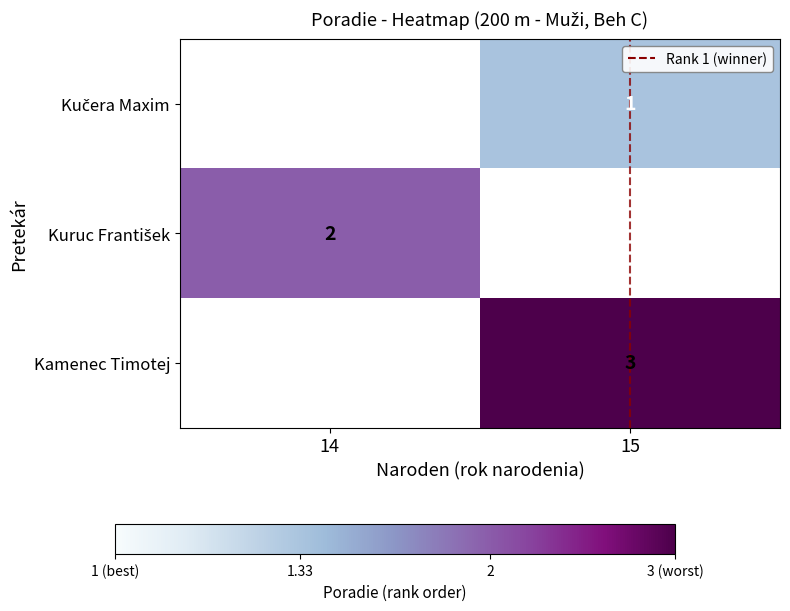

Which category has the highest value in the Kuruc František series?

14